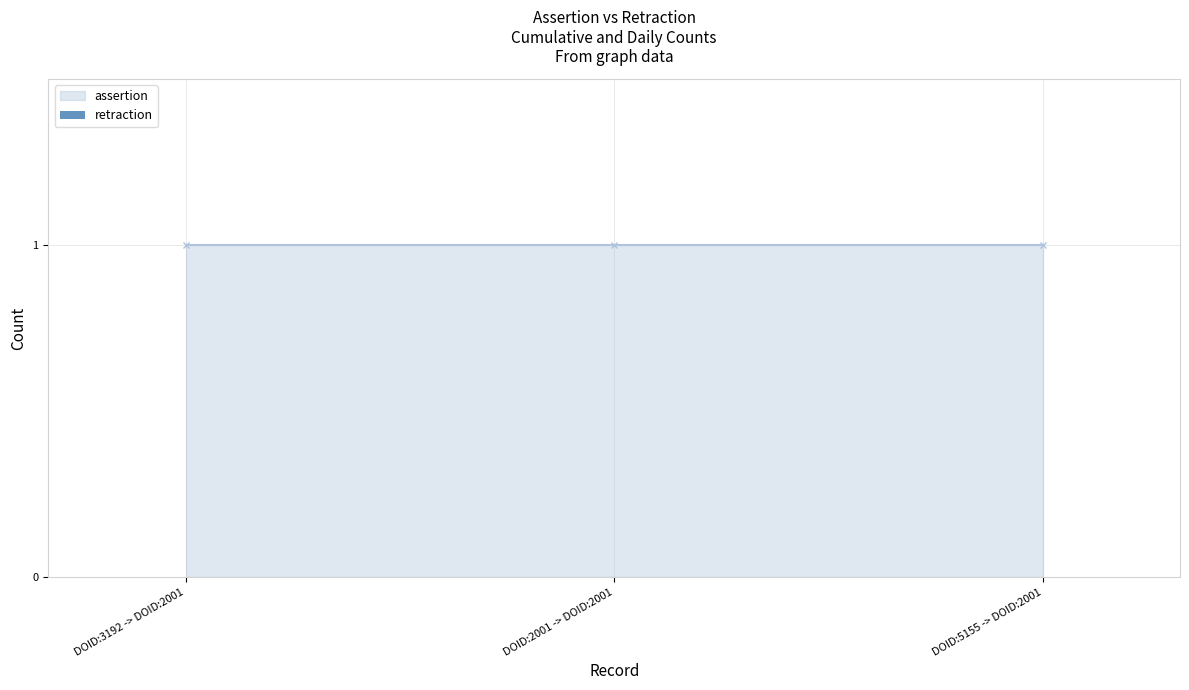

Which series changed the most between DOID:3192 -> DOID:2001 and DOID:2001 -> DOID:2001?

assertion